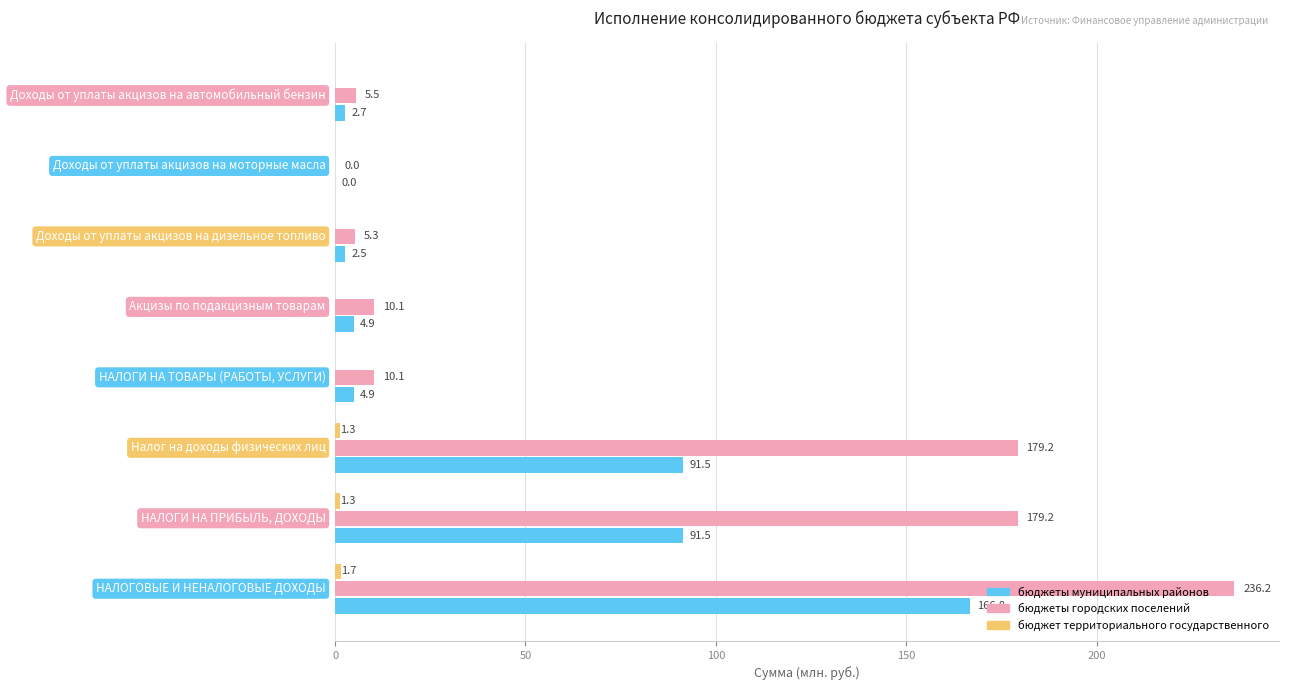

What is the highest value of the бюджеты муниципальных районов series?

166.8